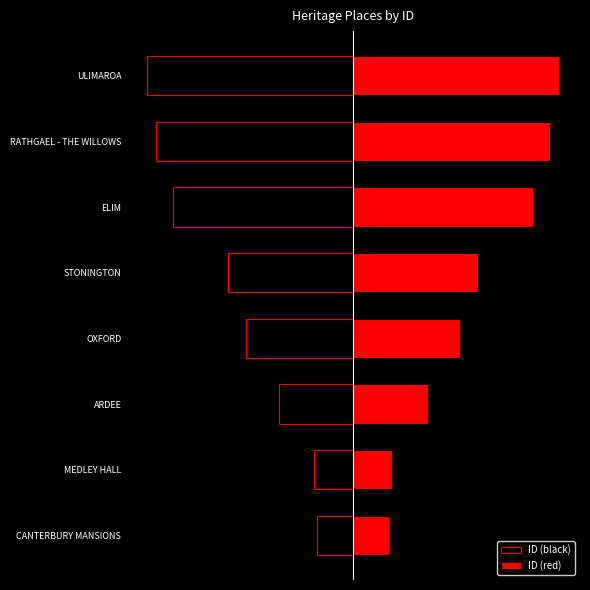

What is the sum of the ID (red) values at OXFORD and CANTERBURY MANSIONS?

388.0